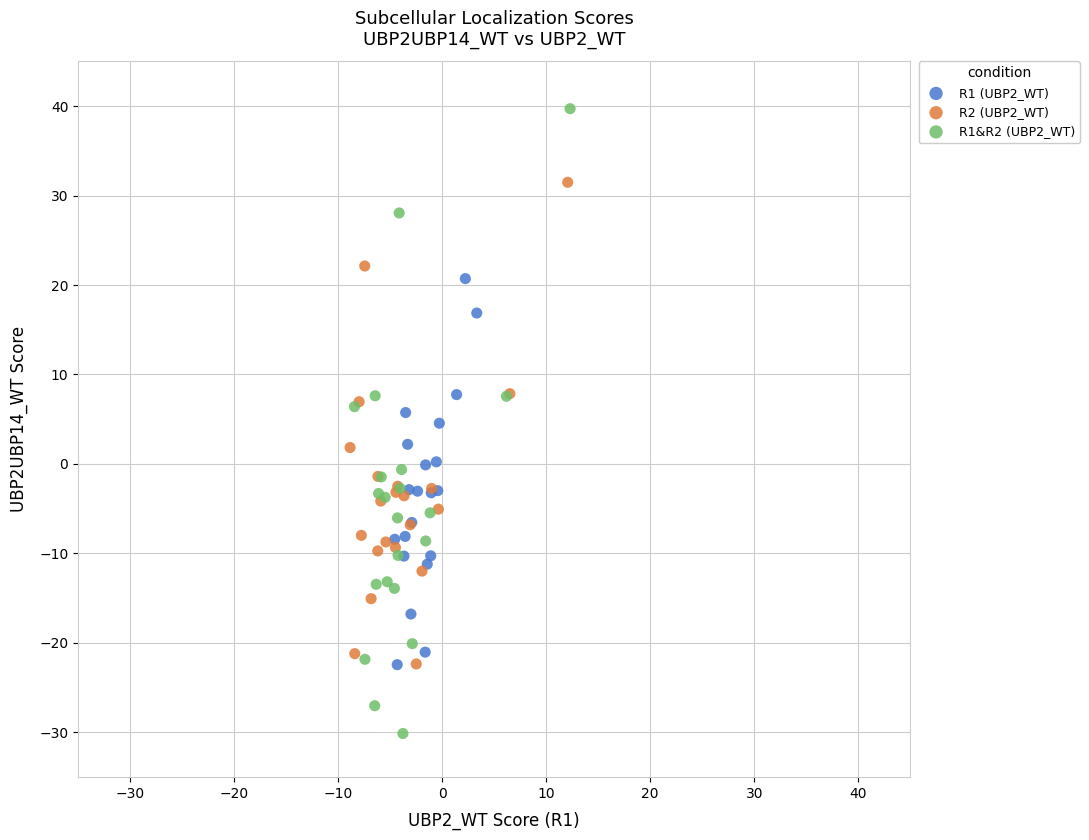

Which series contains the highest Y value?

R1&R2 (UBP2_WT)